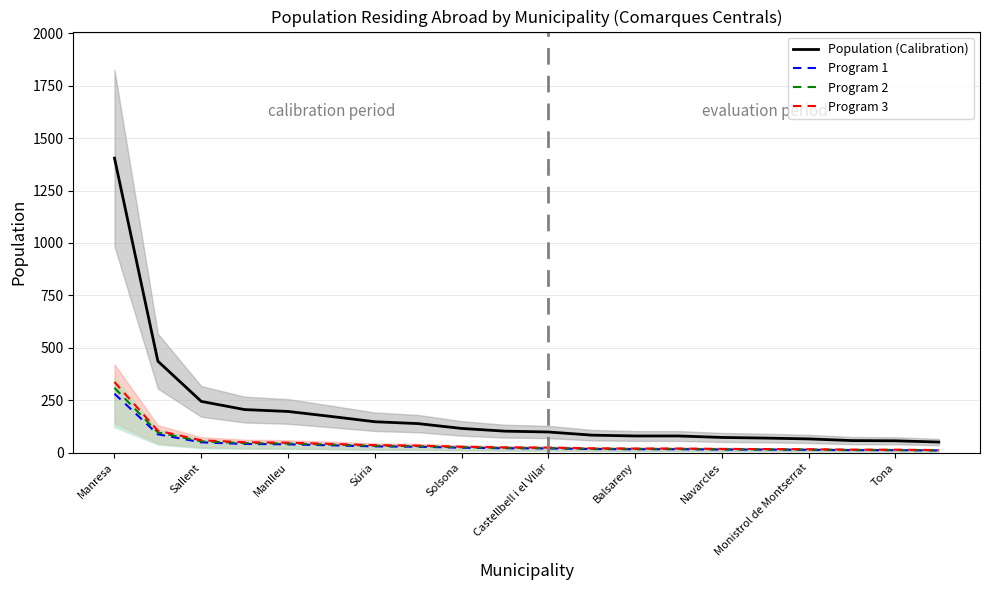

Read the Program 1 value at Navarcles.

14.4